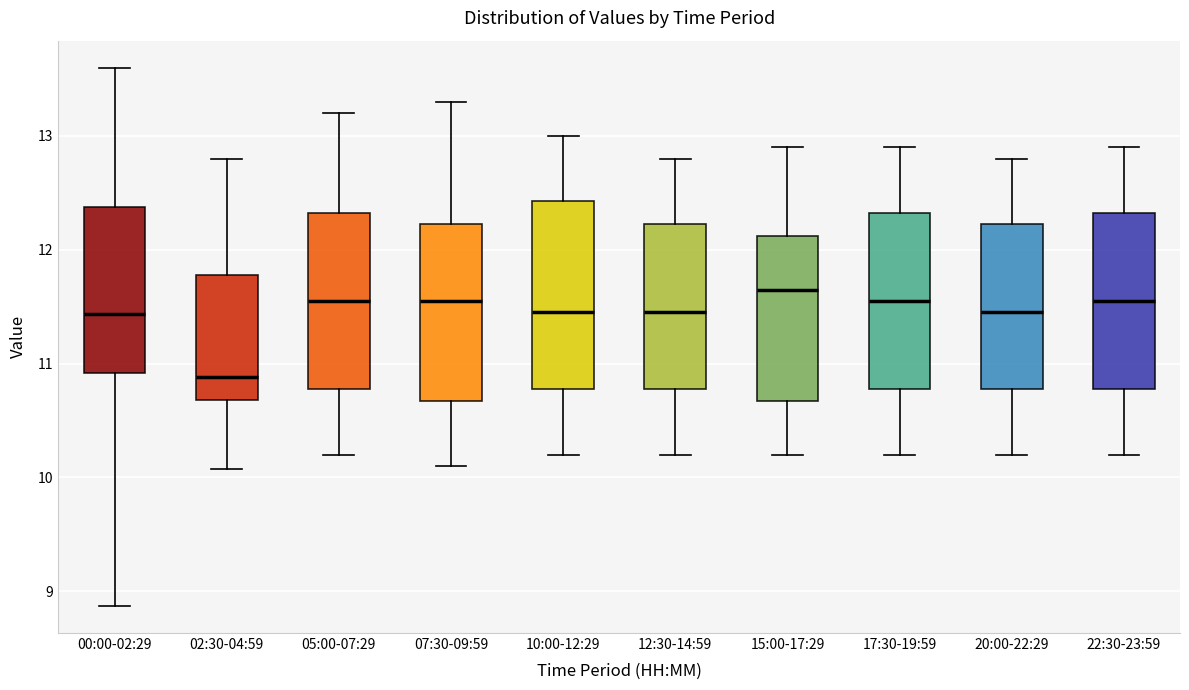

Reading left to right, read every box against the y-axis: the position of its median line, the range the box covers, and the ends of its whiskers. The values are not printed on the chart, so give them approximately, as read against the axis.

00:00-02:29: median 11.4, box 10.9 to 12.4, whiskers 8.9 to 13.6
02:30-04:59: median 10.9, box 10.7 to 11.8, whiskers 10.1 to 12.8
05:00-07:29: median 11.6, box 10.8 to 12.3, whiskers 10.2 to 13.2
07:30-09:59: median 11.6, box 10.7 to 12.2, whiskers 10.1 to 13.3
10:00-12:29: median 11.5, box 10.8 to 12.4, whiskers 10.2 to 13.0
12:30-14:59: median 11.5, box 10.8 to 12.2, whiskers 10.2 to 12.8
15:00-17:29: median 11.7, box 10.7 to 12.1, whiskers 10.2 to 12.9
17:30-19:59: median 11.6, box 10.8 to 12.3, whiskers 10.2 to 12.9
20:00-22:29: median 11.5, box 10.8 to 12.2, whiskers 10.2 to 12.8
22:30-23:59: median 11.6, box 10.8 to 12.3, whiskers 10.2 to 12.9